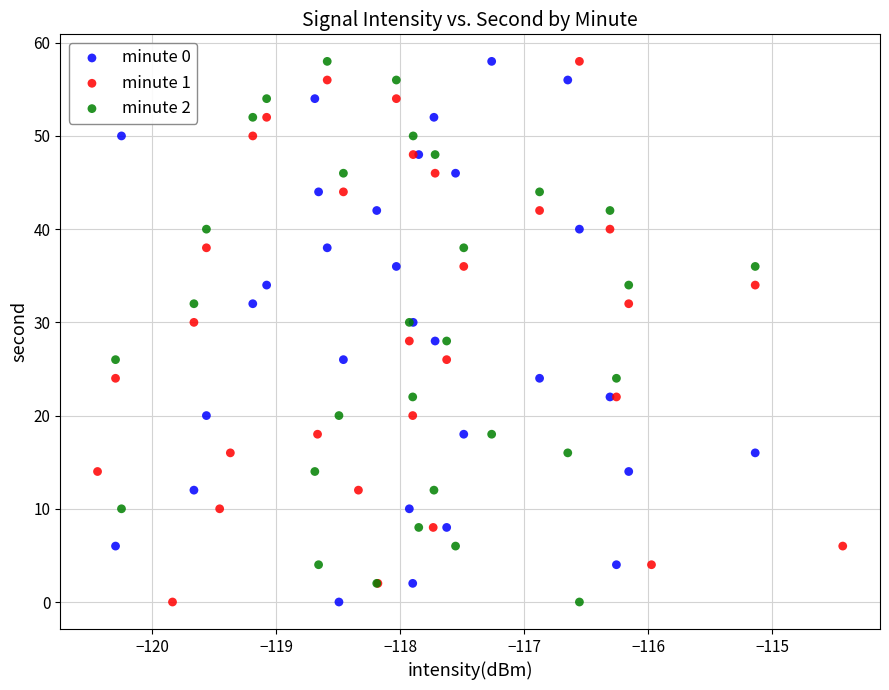

What are all the series names shown in the legend?

minute 0, minute 1, minute 2